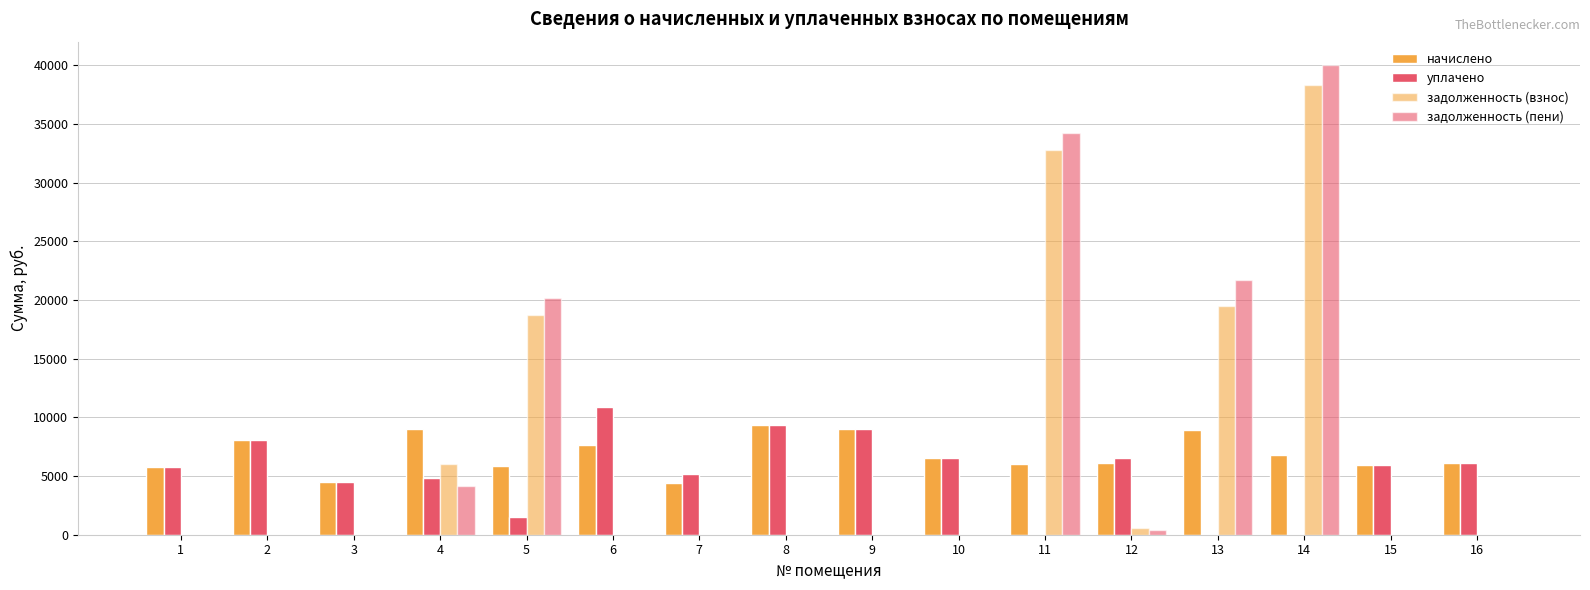

Which category has the lowest value in the начислено series?

7